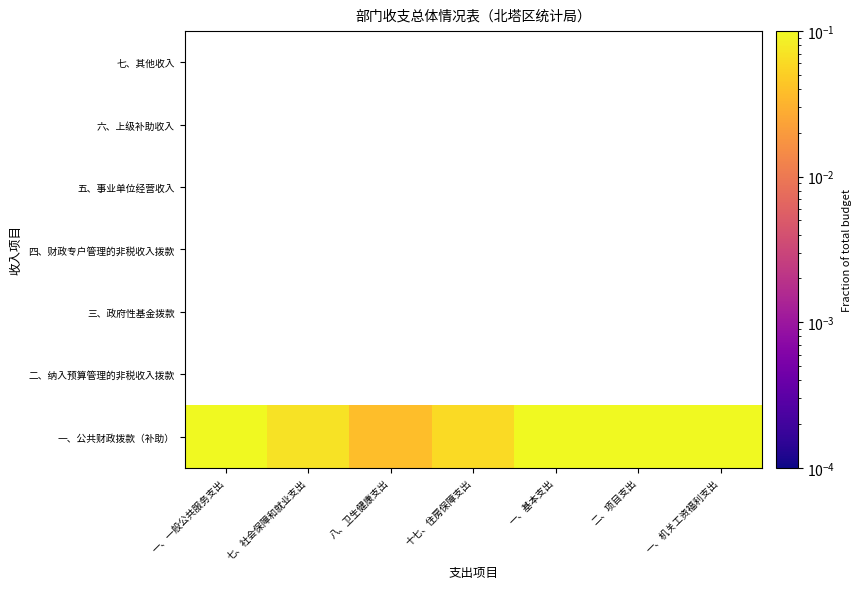

Is the value of 四、财政专户管理的非税收入拨款 at 七、社会保障和就业支出 greater than the value of 三、政府性基金拨款 at 八、卫生健康支出?

No